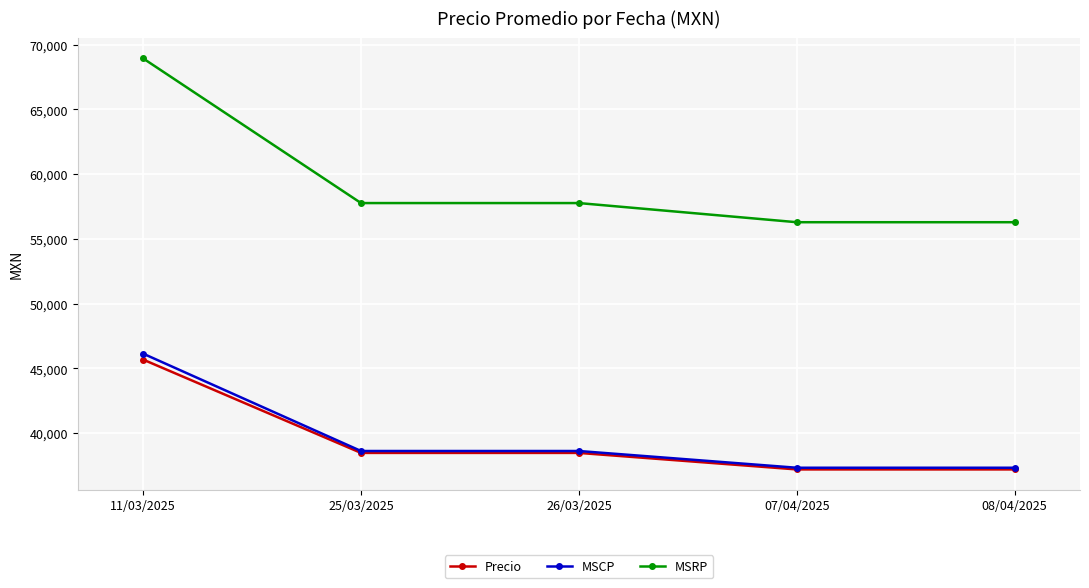

What is the difference between the MSCP values at 08/04/2025 and 11/03/2025?

8811.3